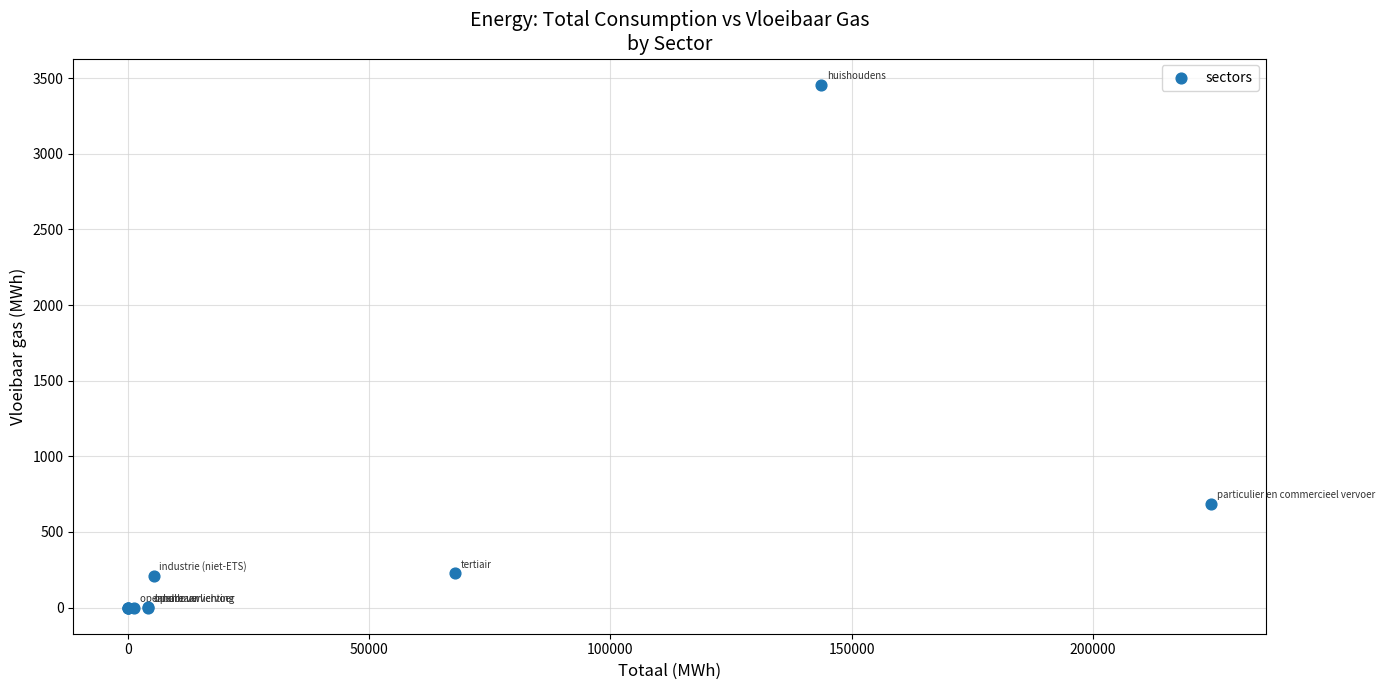

What Y value in the scatter plot is closest to 1728?

686.2